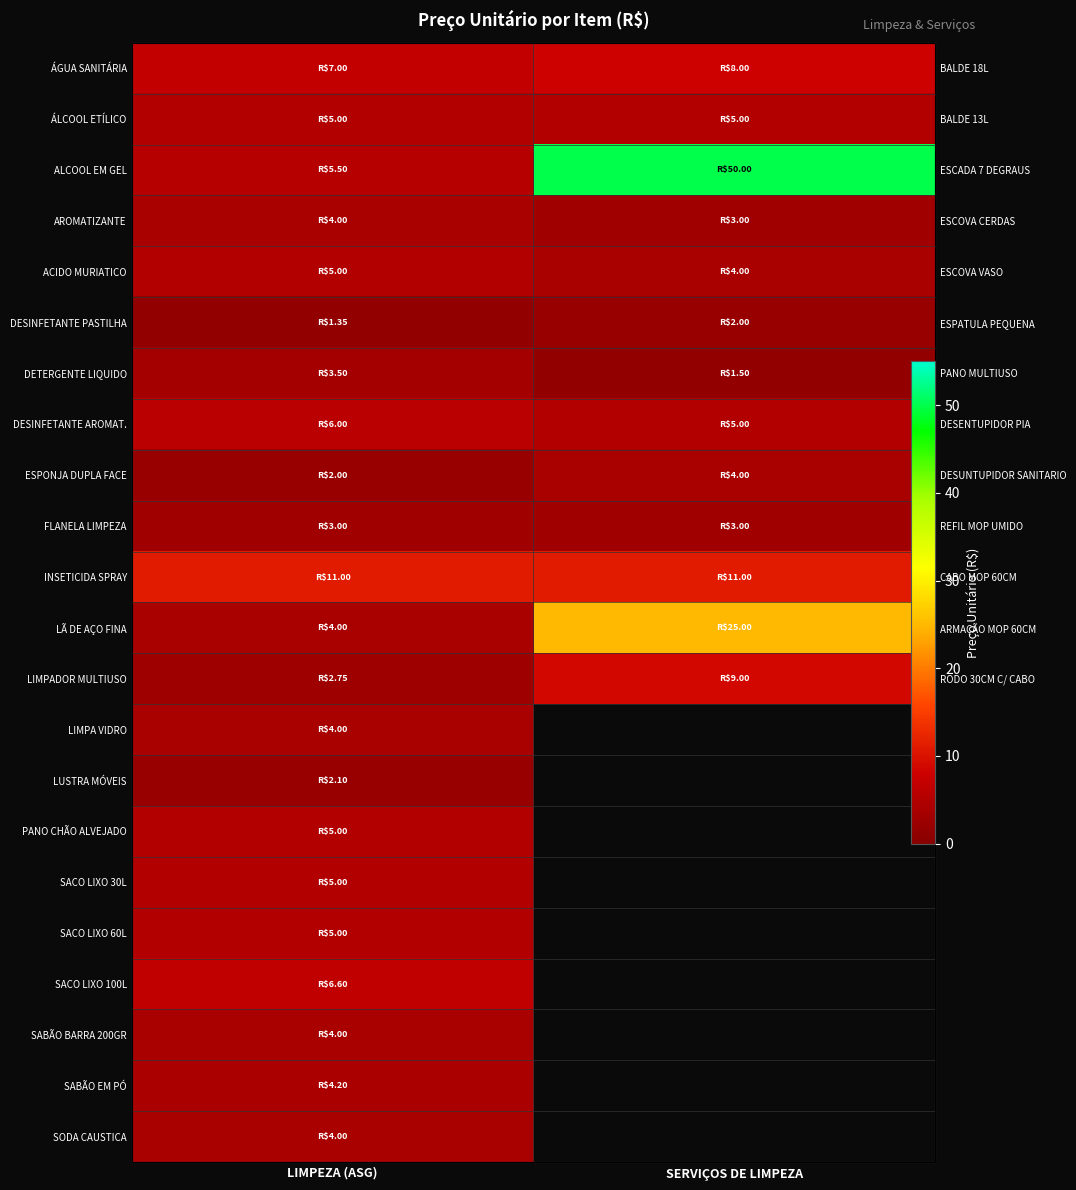

At how many categories does at least one series exceed 8?

2